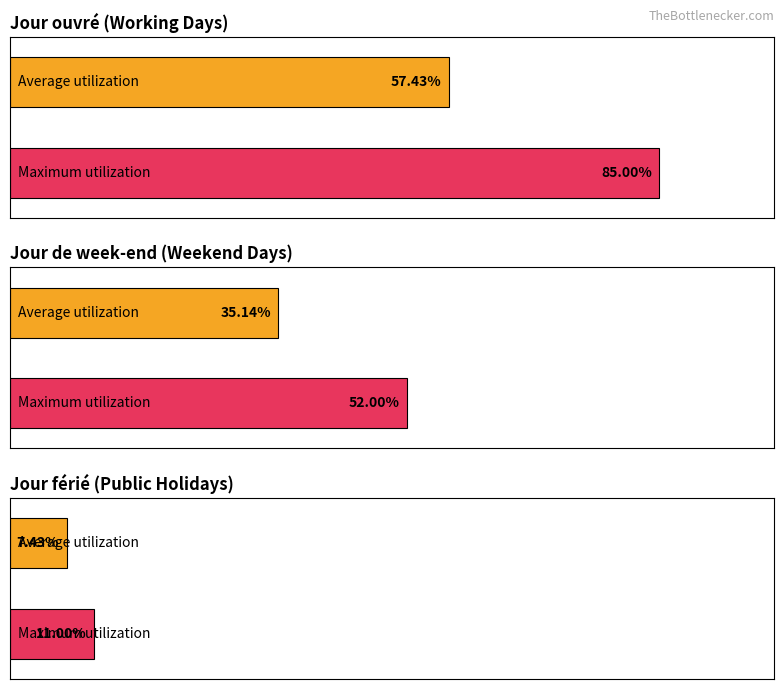

Is it true that Jour de week-end (count) equals 52 at Jour férié = 1?

True